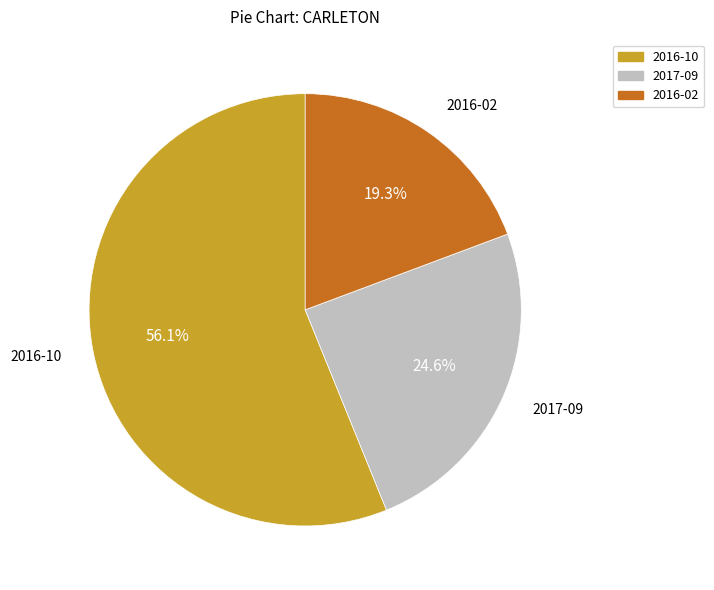

Is the sum of 2016-02 and 2017-09 greater than half?

No